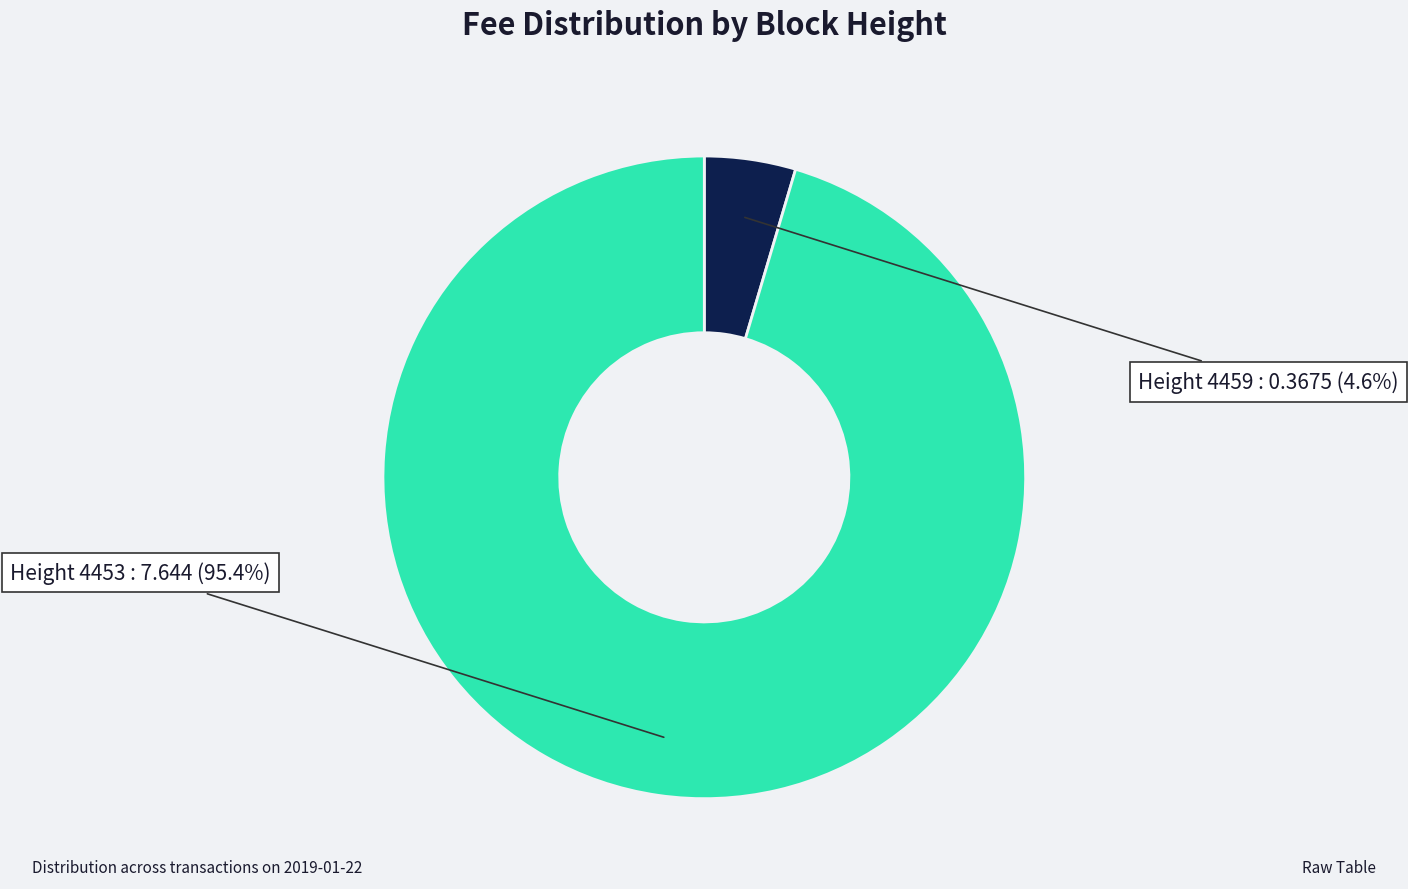

Do Height 4459 and Height 4453 together represent more than half of the pie?

Yes